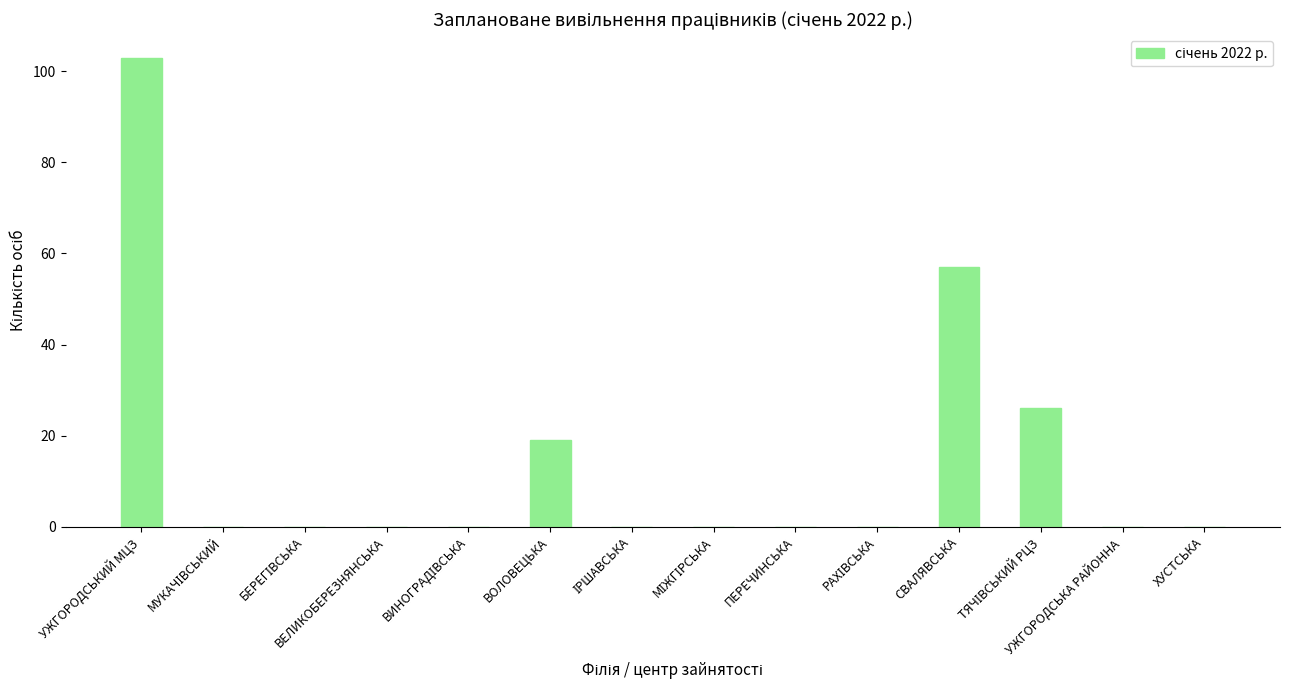

Which category has the highest value across all series?

УЖГОРОДСЬКИЙ МЦЗ